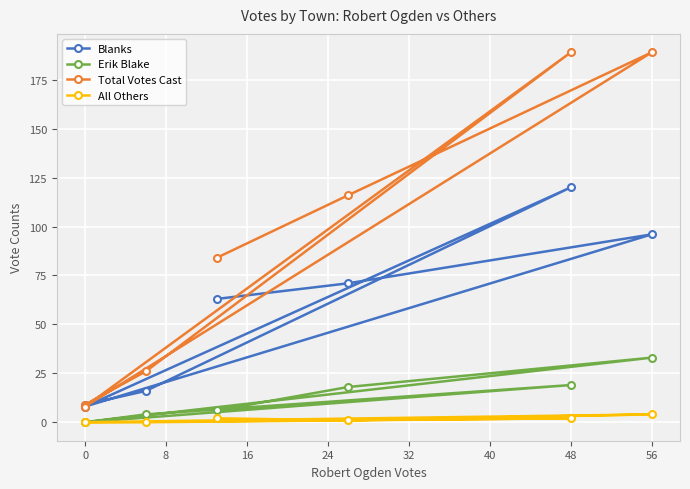

Is it true that All Others equals 0 at 0?

True